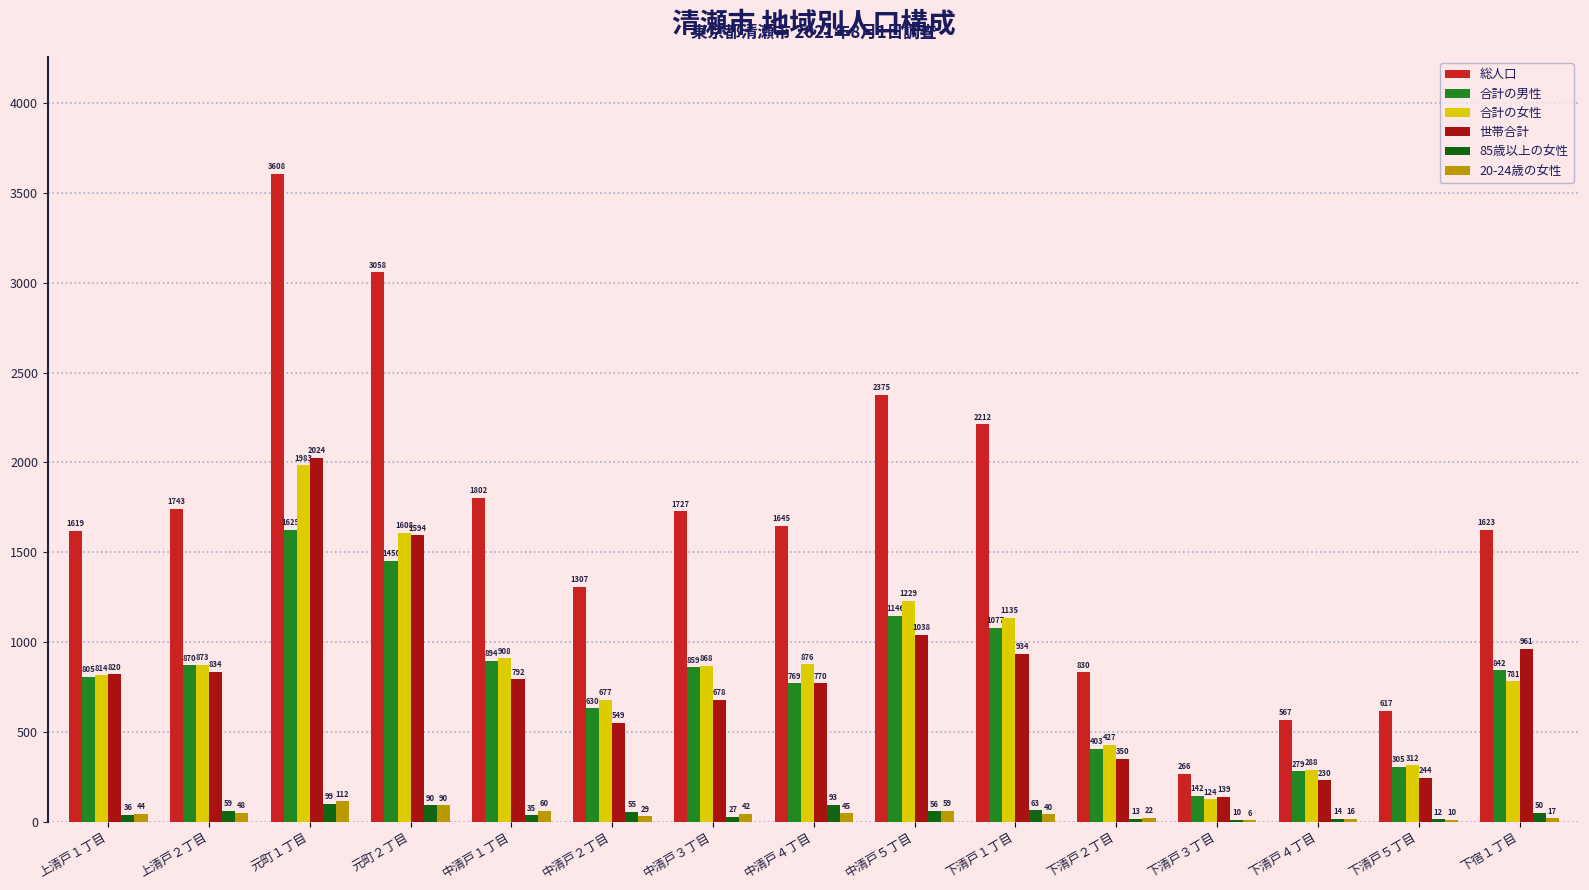

At which label does 合計の女性 first exceed 868?

上清戸２丁目